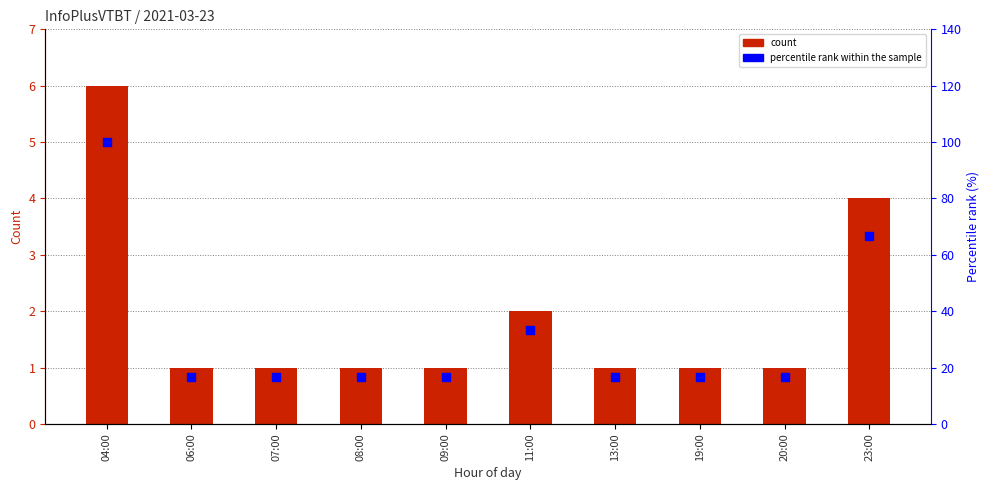

At how many categories does at least one series exceed 55?

2